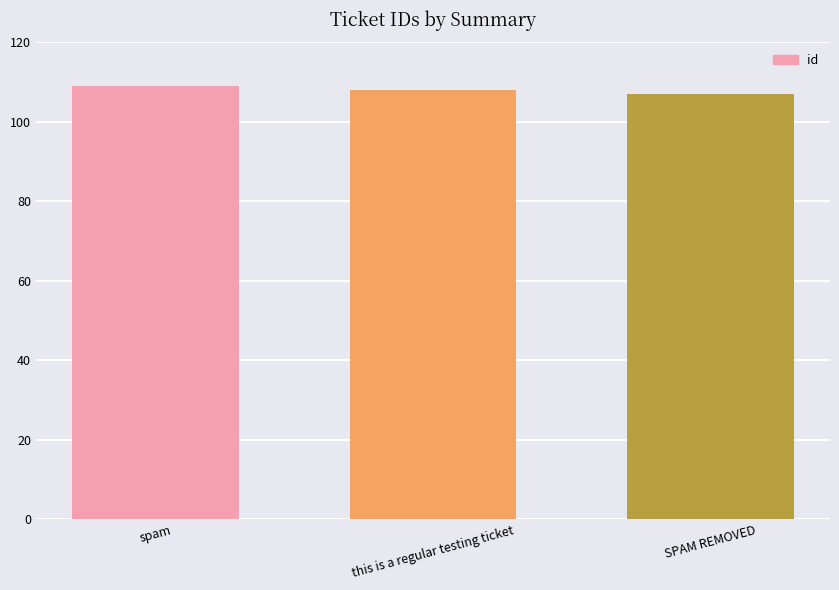

What is the greatest value displayed?

109